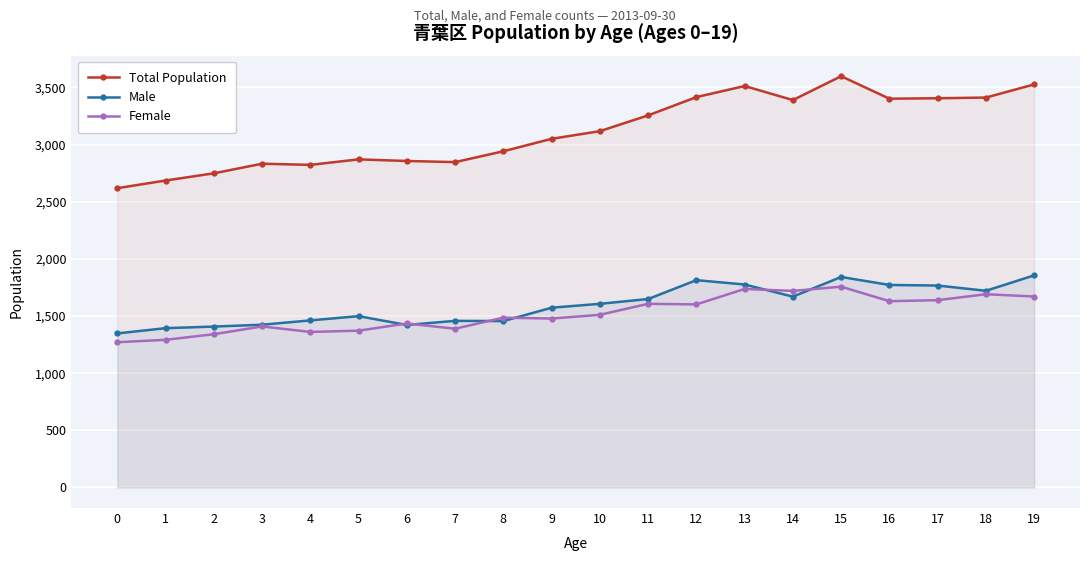

At which category is the sum across all series the highest?

15